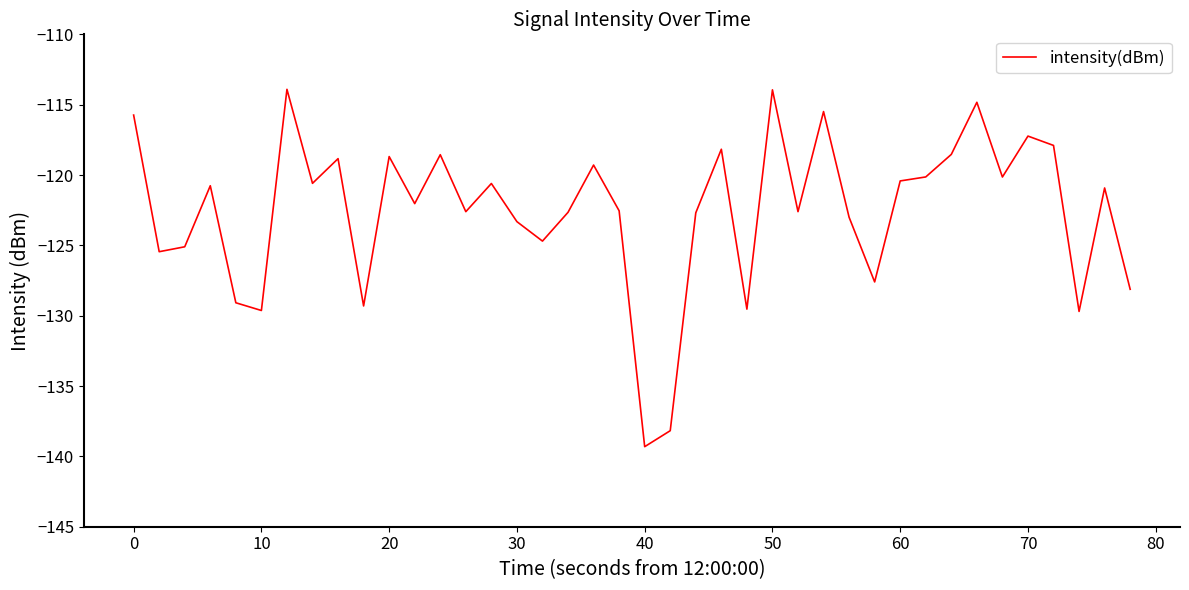

True or false: there are more than 1 points higher than both neighbors.

True